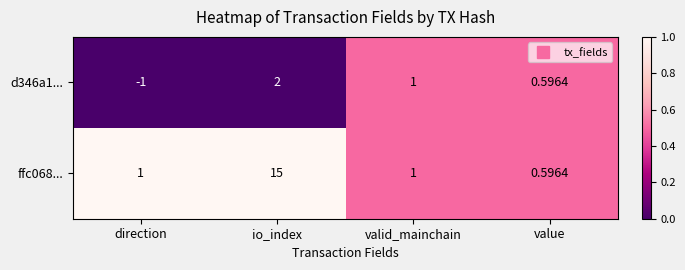

List the labels in order of d346a1... value, smallest first.

direction, value, valid_mainchain, io_index